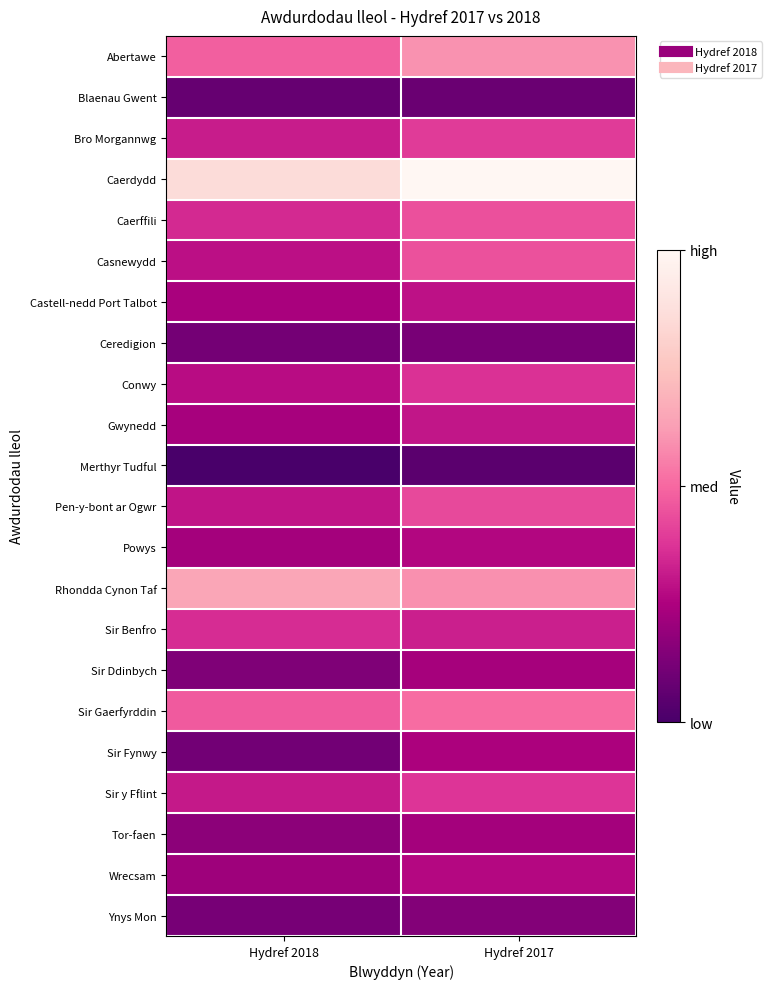

Reading left to right, list all the values displayed in this chart.

Abertawe: Hydref 2018=259	Hydref 2017=311
Blaenau Gwent: Hydref 2018=82	Hydref 2017=86
Bro Morgannwg: Hydref 2018=188	Hydref 2017=222
Caerdydd: Hydref 2018=427	Hydref 2017=490
Caerffili: Hydref 2018=203	Hydref 2017=244
Casnewydd: Hydref 2018=175	Hydref 2017=246
Castell-nedd Port Talbot: Hydref 2018=155	Hydref 2017=177
Ceredigion: Hydref 2018=97	Hydref 2017=103
Conwy: Hydref 2018=172	Hydref 2017=211
Gwynedd: Hydref 2018=152	Hydref 2017=182
Merthyr Tudful: Hydref 2018=48	Hydref 2017=69
Pen-y-bont ar Ogwr: Hydref 2018=180	Hydref 2017=237
Powys: Hydref 2018=149	Hydref 2017=164
Rhondda Cynon Taf: Hydref 2018=336	Hydref 2017=309
Sir Benfro: Hydref 2018=206	Hydref 2017=193
Sir Ddinbych: Hydref 2018=109	Hydref 2017=151
Sir Gaerfyrddin: Hydref 2018=254	Hydref 2017=274
Sir Fynwy: Hydref 2018=95	Hydref 2017=157
Sir y Fflint: Hydref 2018=186	Hydref 2017=215
Tor-faen: Hydref 2018=123	Hydref 2017=149
Wrecsam: Hydref 2018=142	Hydref 2017=167
Ynys Mon: Hydref 2018=100	Hydref 2017=114